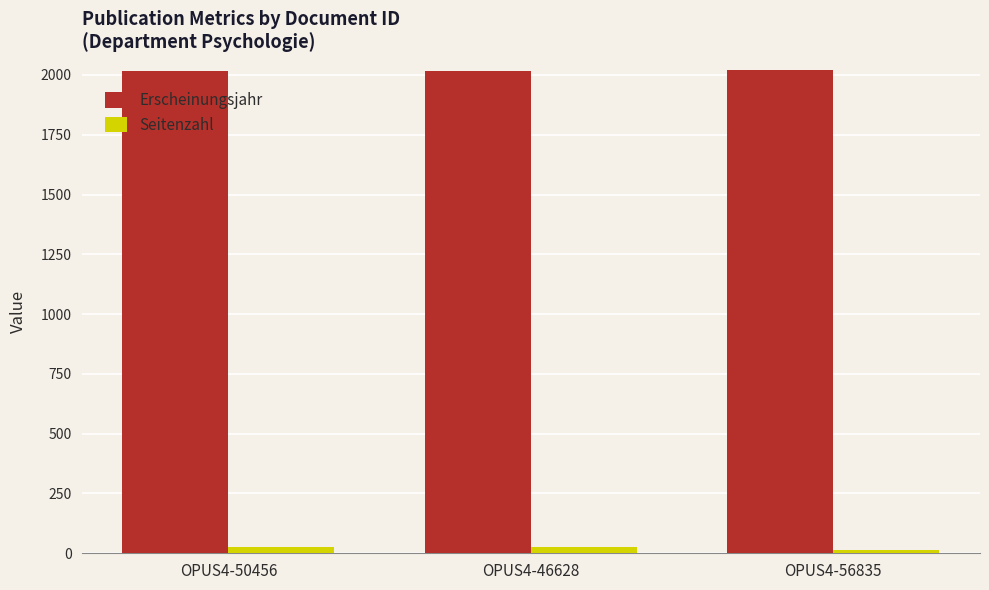

At how many categories does at least one series exceed 1130?

3